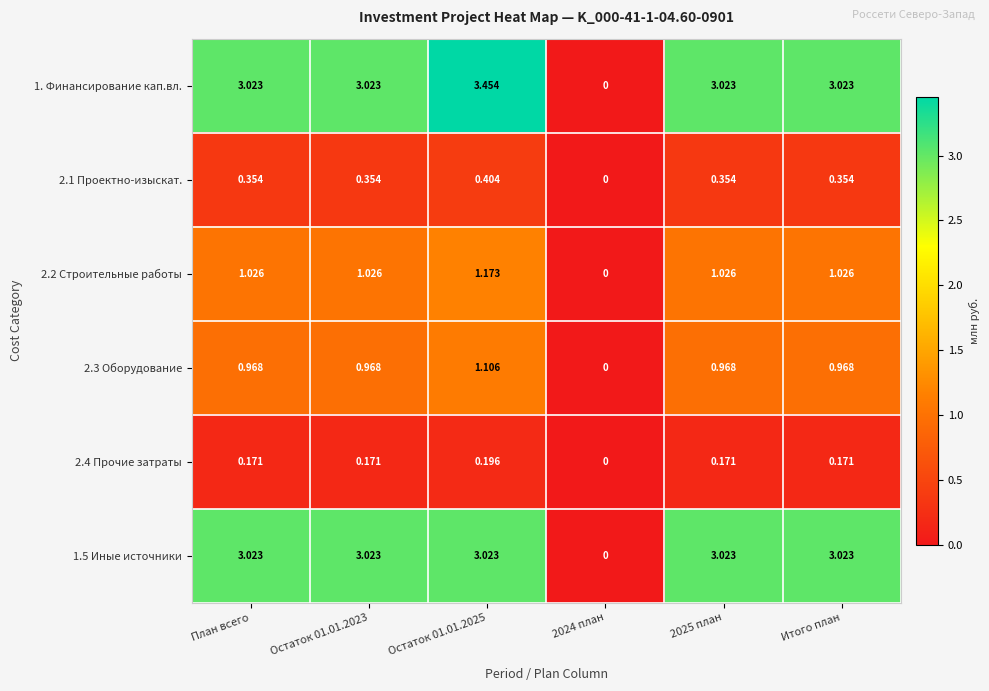

Is the value of 1. Финансирование кап.вл. at План всего greater than the value of 2.3 Оборудование at Остаток 01.01.2023?

Yes